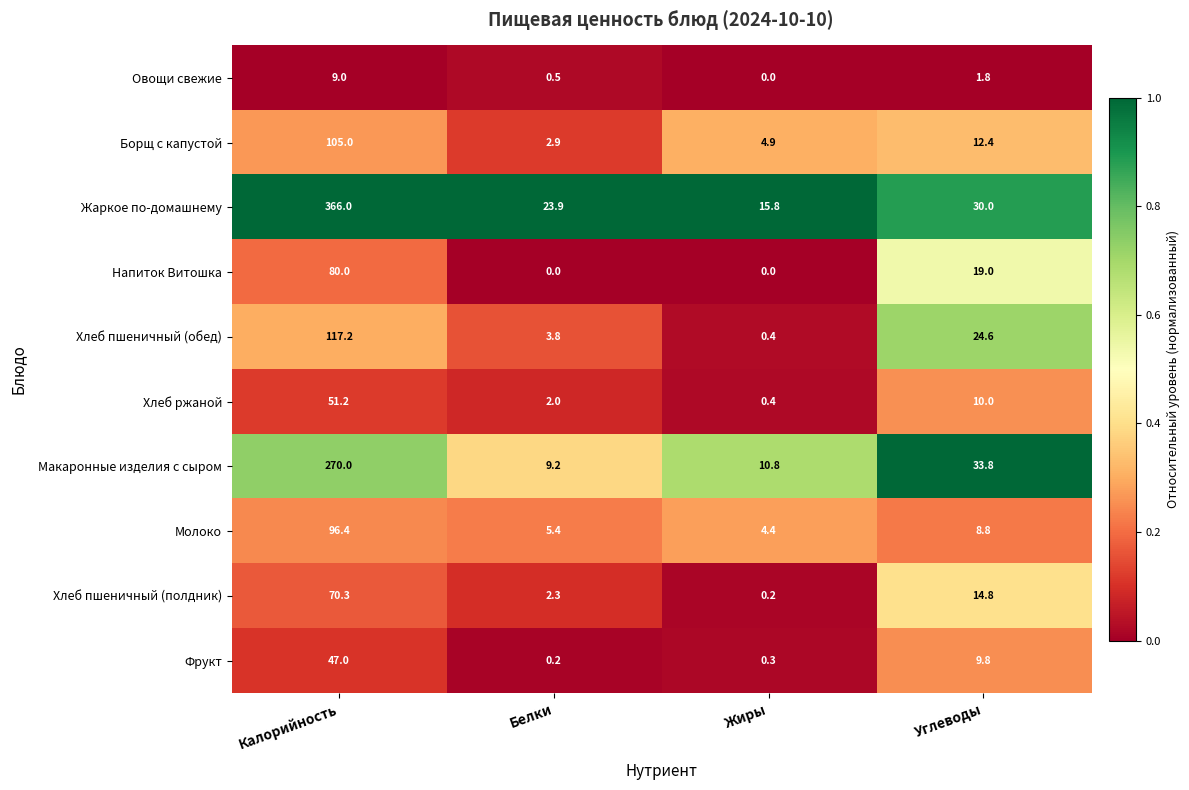

What is the sum of the Овощи свежие values at Белки and Жиры?

0.5